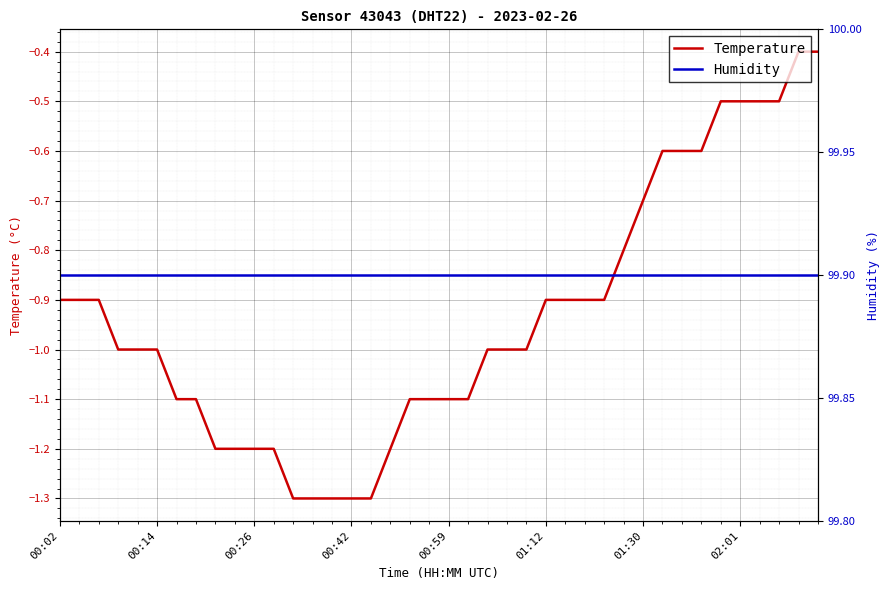

True or false: Humidity has a value of 99.9 at 18.

True